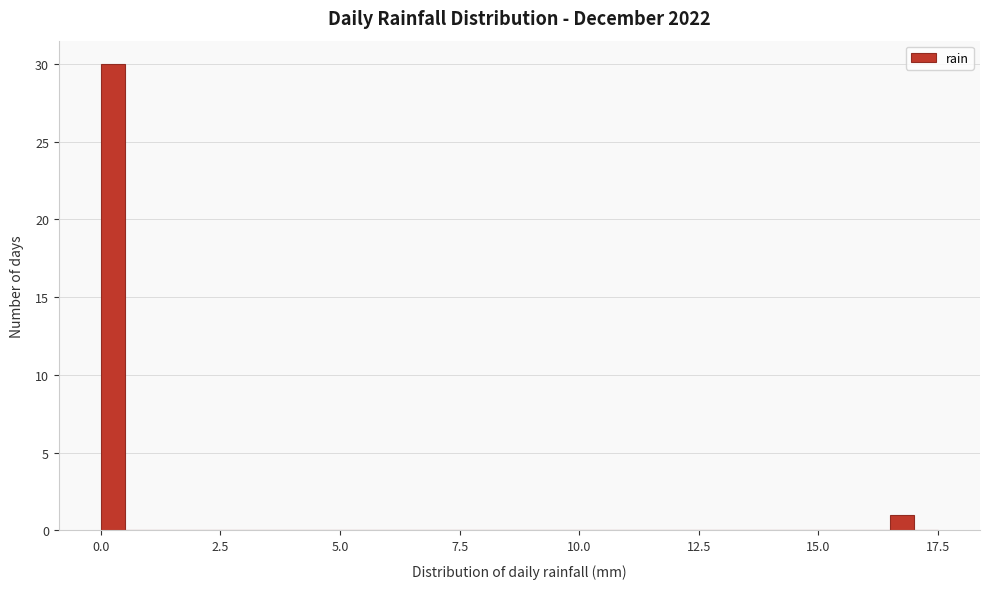

Around what value on the x-axis is the tallest bar? Give the approximate position of its centre, as read against the axis.

0.5